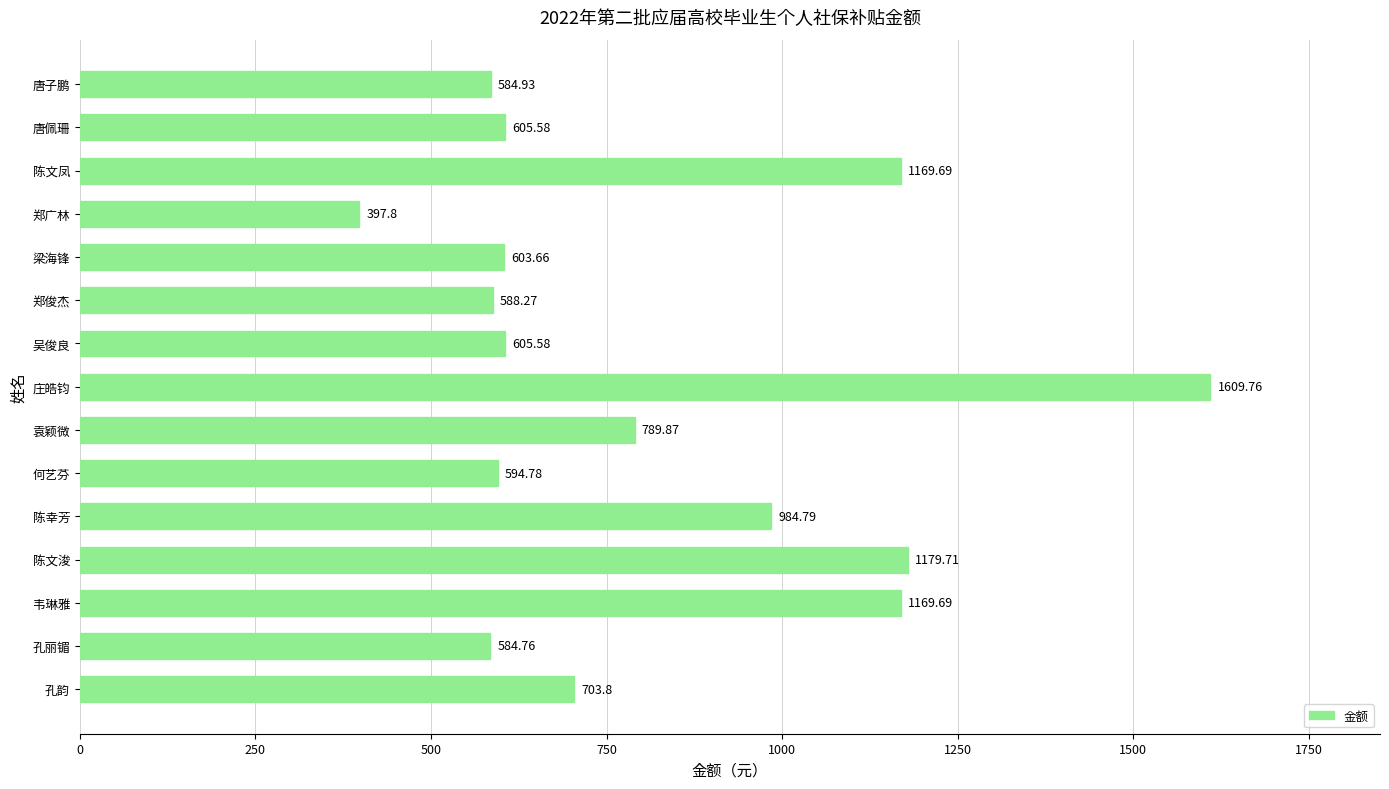

Which has a higher value, 韦琳雅 or 孔丽镅?

韦琳雅